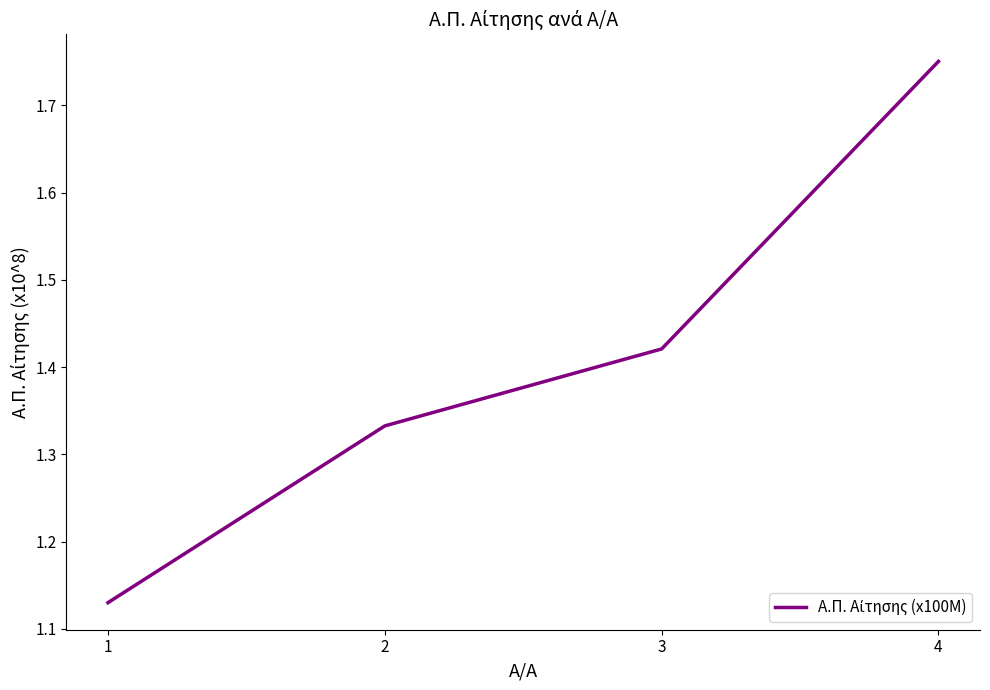

How many values are between 1 and 2?

4